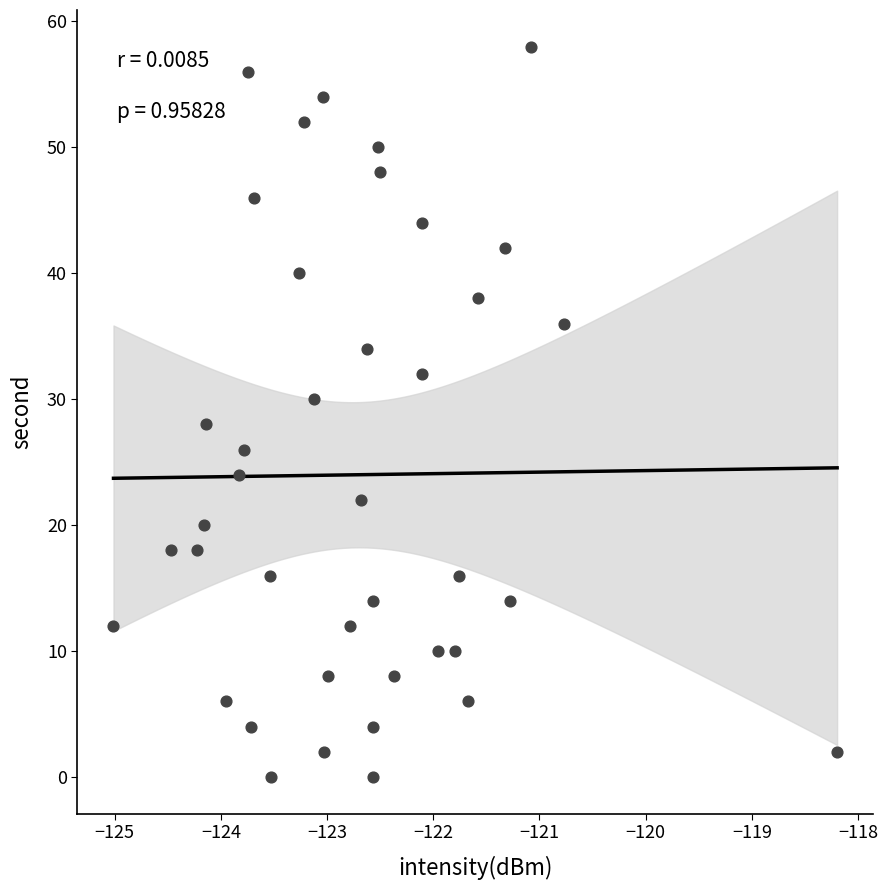

What is the range of Y values (max minus min)?

58